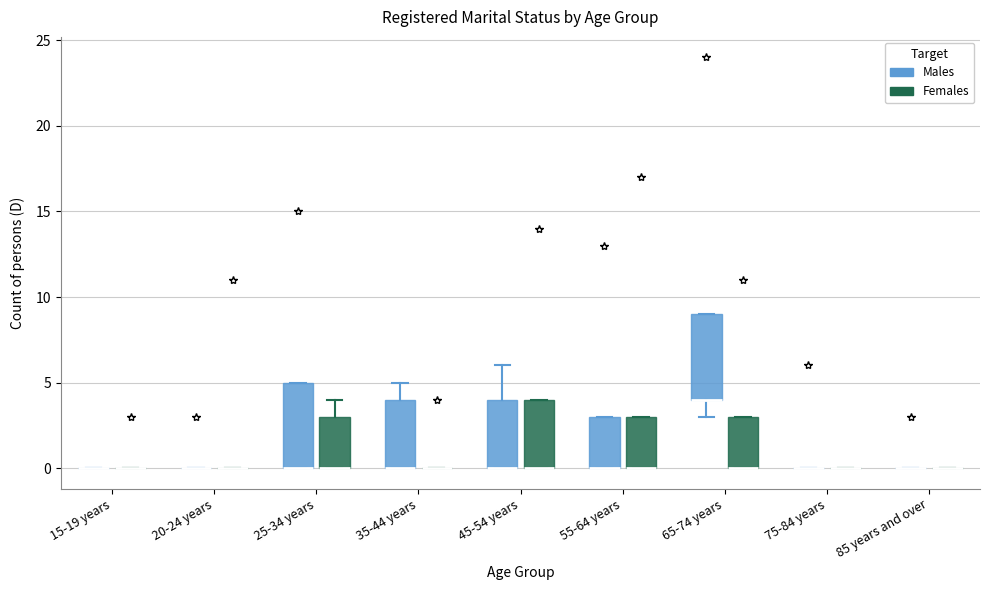

Reading left to right, read every box against the y-axis: the position of its median line, the range the box covers, and the ends of its whiskers. The values are not printed on the chart, so give them approximately, as read against the axis.

15-19 years (Males): box collapsed to a line at 0, whiskers 0 to 0
15-19 years (Females): box collapsed to a line at 0, whiskers 0 to 0
20-24 years (Males): box collapsed to a line at 0, whiskers 0 to 0
20-24 years (Females): box collapsed to a line at 0, whiskers 0 to 0
25-34 years (Males): median 0 (drawn on the box's lower edge), box 0 to 5, whiskers 0 to 5
25-34 years (Females): median 0 (drawn on the box's lower edge), box 0 to 3, whiskers 0 to 4
35-44 years (Males): median 0 (drawn on the box's lower edge), box 0 to 4, whiskers 0 to 5
35-44 years (Females): box collapsed to a line at 0, whiskers 0 to 0
45-54 years (Males): median 0 (drawn on the box's lower edge), box 0 to 4, whiskers 0 to 6
45-54 years (Females): median 0 (drawn on the box's lower edge), box 0 to 4, whiskers 0 to 4
55-64 years (Males): median 0 (drawn on the box's lower edge), box 0 to 3, whiskers 0 to 3
55-64 years (Females): median 0 (drawn on the box's lower edge), box 0 to 3, whiskers 0 to 3
65-74 years (Males): median 4 (drawn on the box's lower edge), box 4 to 9, whiskers 3 to 9
65-74 years (Females): median 0 (drawn on the box's lower edge), box 0 to 3, whiskers 0 to 3
75-84 years (Males): box collapsed to a line at 0, whiskers 0 to 0
75-84 years (Females): box collapsed to a line at 0, whiskers 0 to 0
85 years and over (Males): box collapsed to a line at 0, whiskers 0 to 0
85 years and over (Females): box collapsed to a line at 0, whiskers 0 to 0